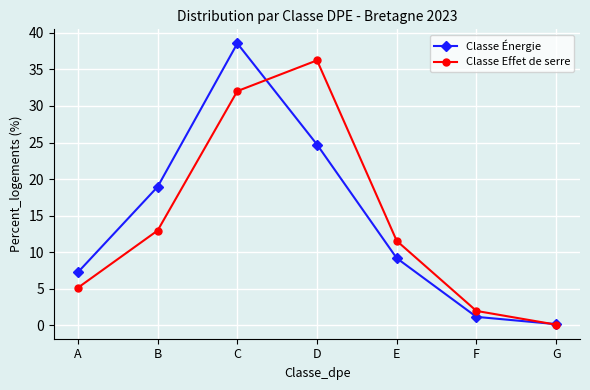

True or false: Classe Effet de serre has a value of 36.2 at D.

True